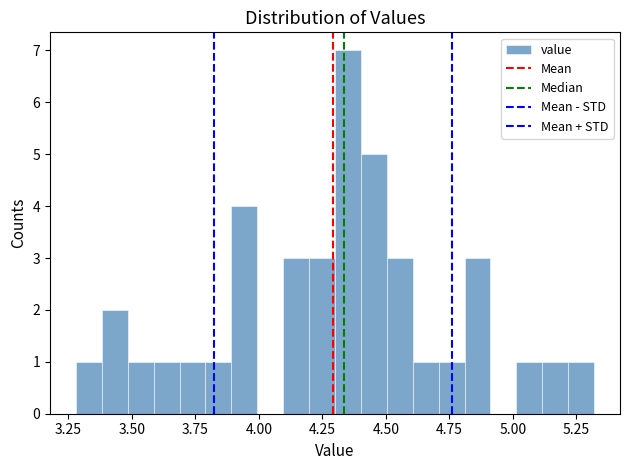

Around what value on the x-axis is the tallest bar? Give the approximate position of its centre, as read against the axis.

4.35